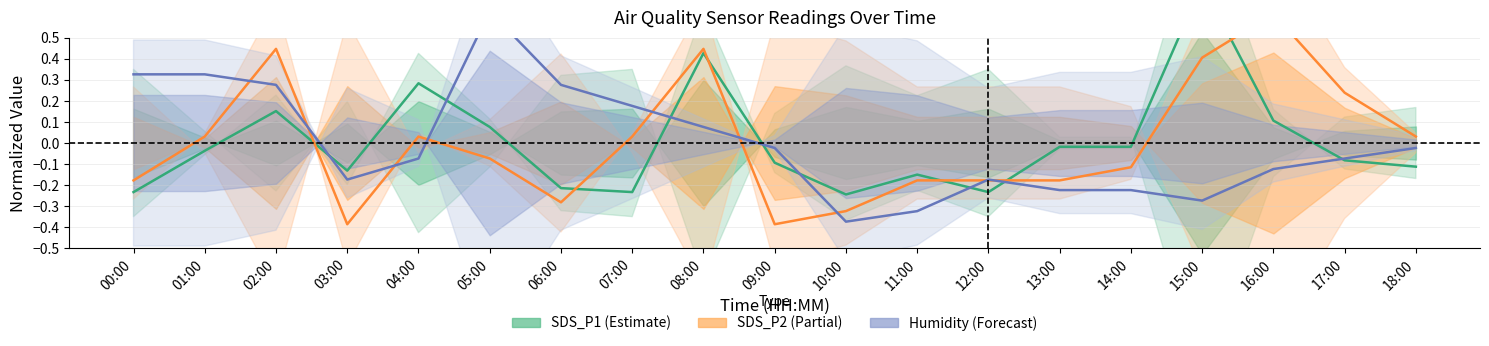

Does the chart have visible grid lines?

Yes